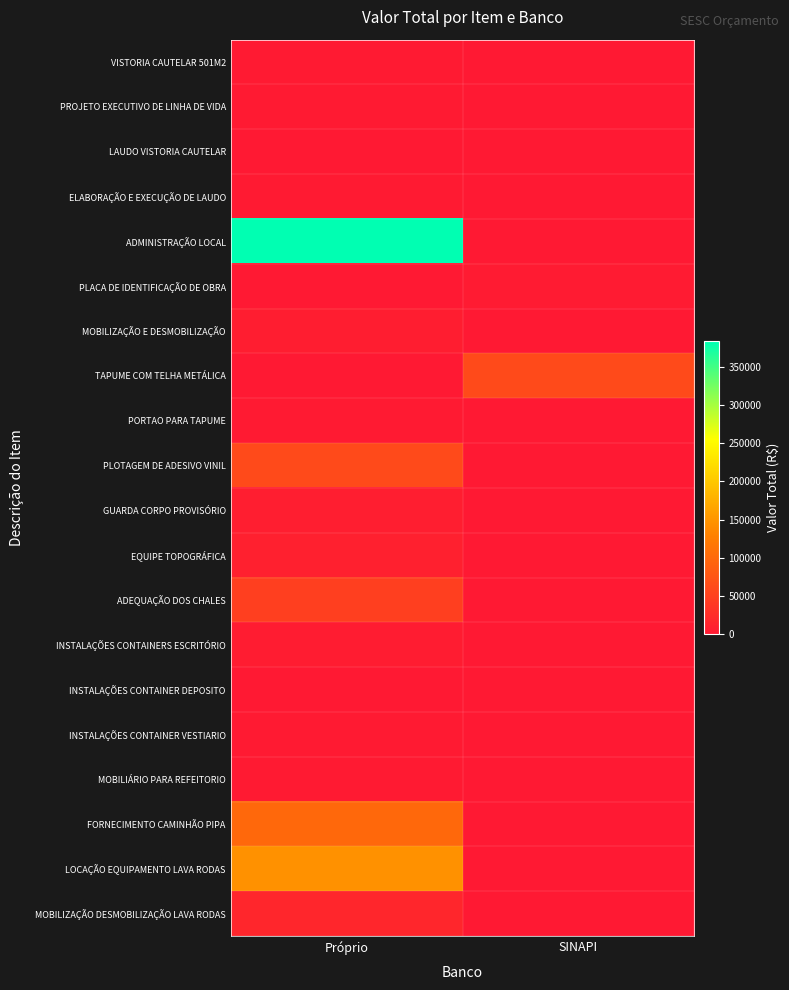

At how many categories does at least one series exceed 71642?

1